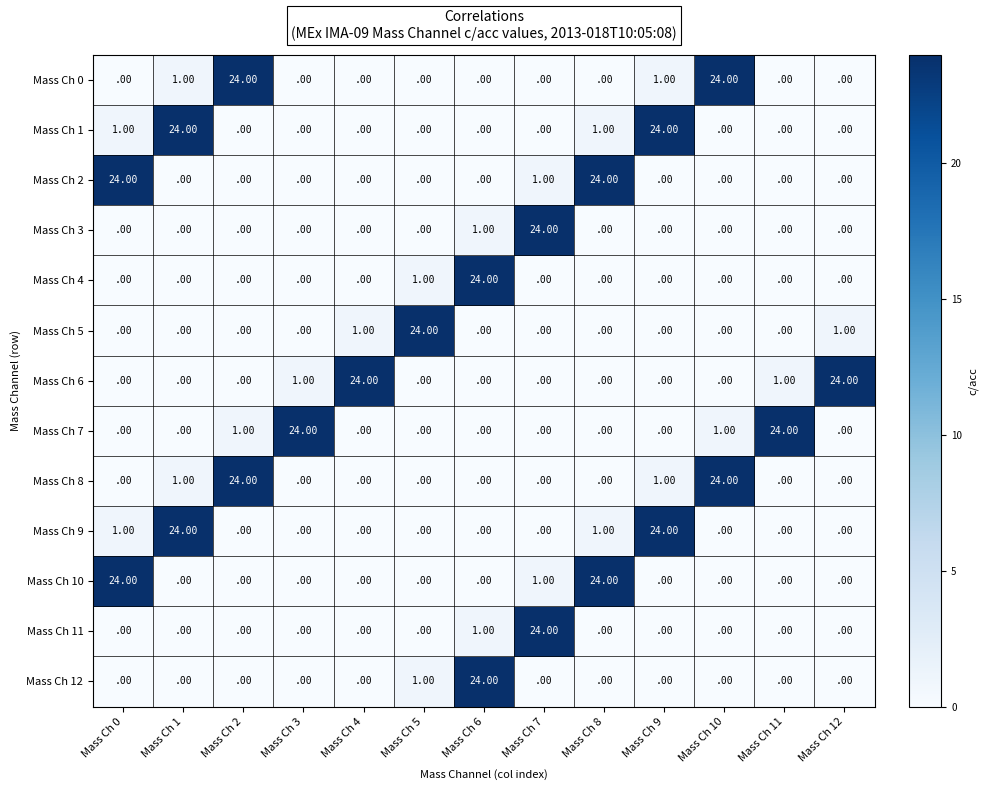

How many distinct data groups are displayed?

13